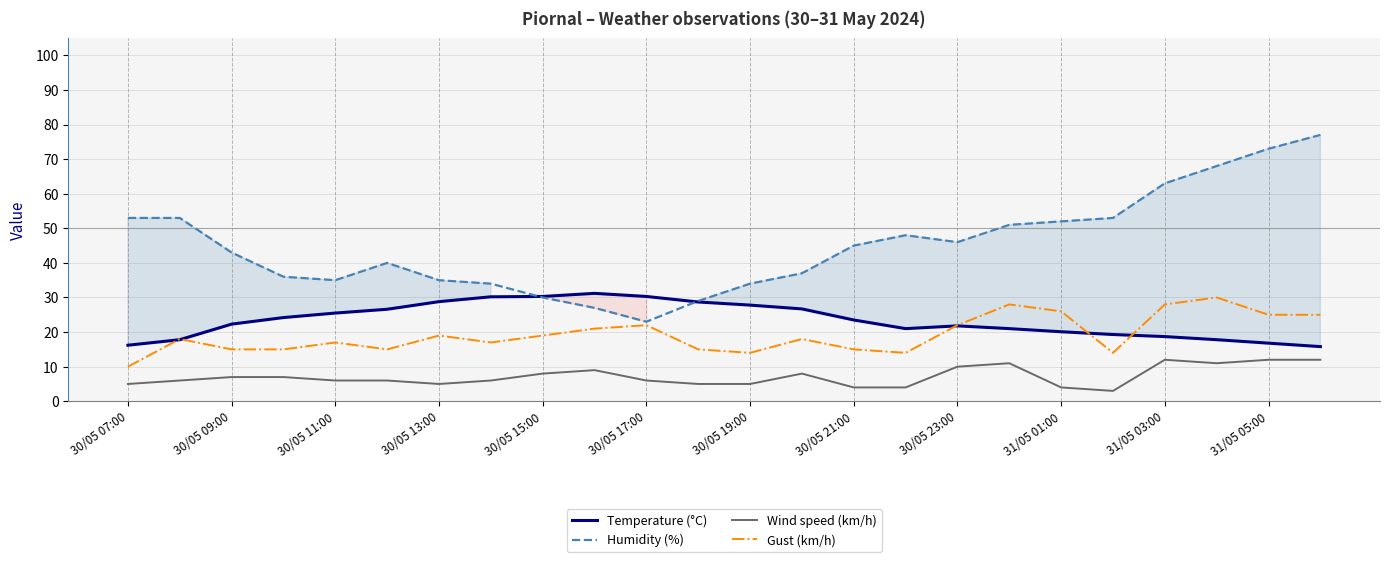

Which series ends up on top after the final intersection of Gust (km/h) and Temperature (°C)?

Gust (km/h)